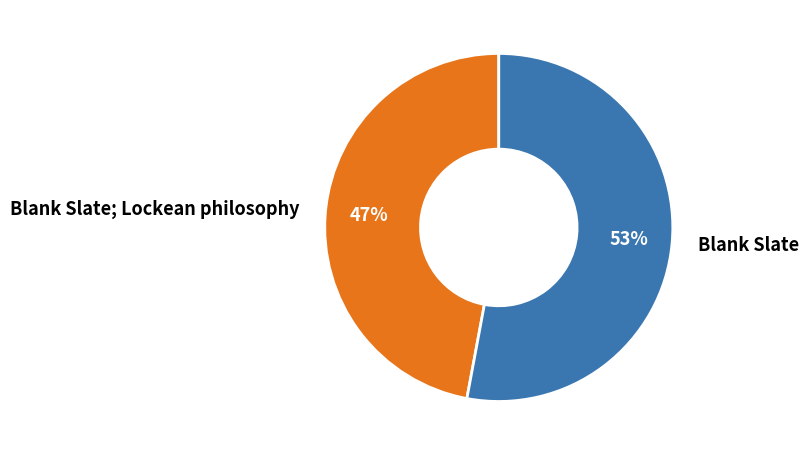

Which category accounts for the majority?

Blank Slate